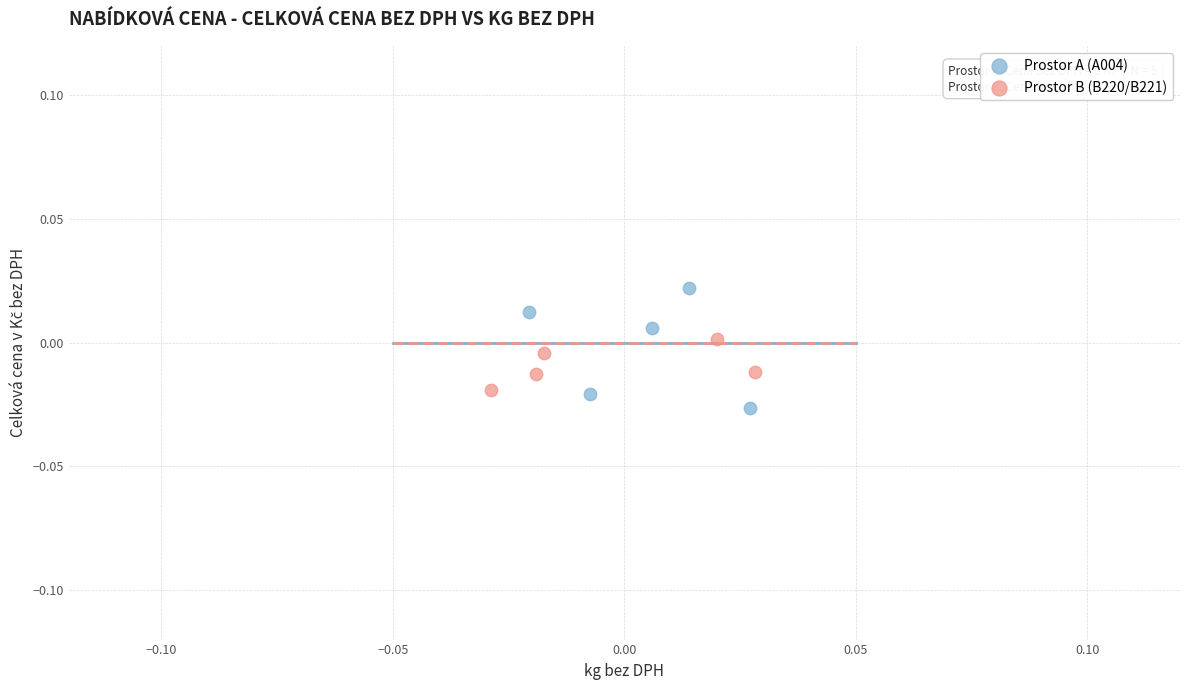

Which series reaches the maximum Y coordinate?

Prostor A (A004)